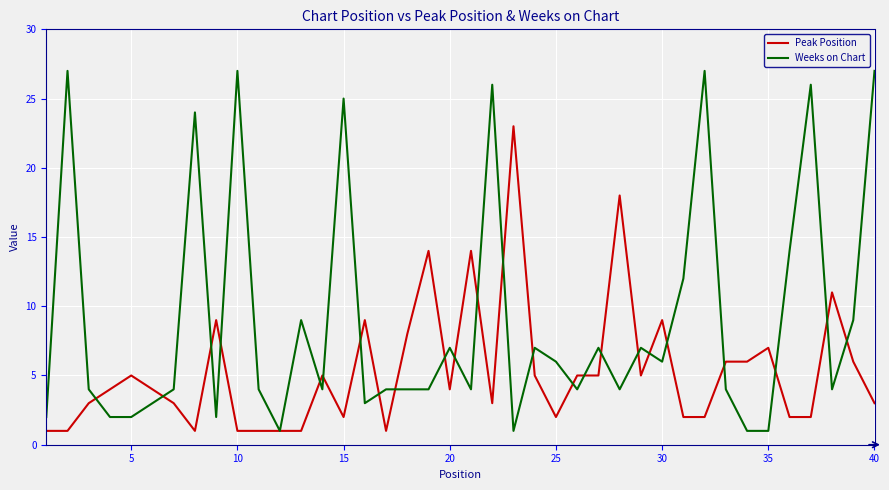

What is the maximum value shown in the chart?

27